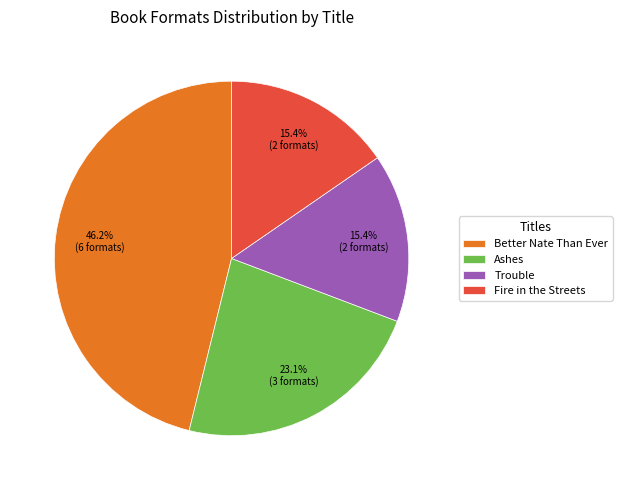

Approximately how many times larger is the value at Fire in the Streets compared to Ashes?

0.7